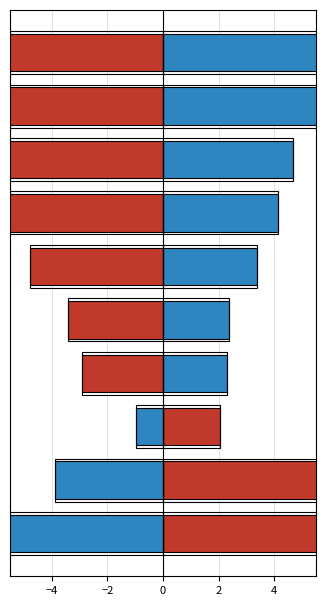

What position from the left is 5?

6